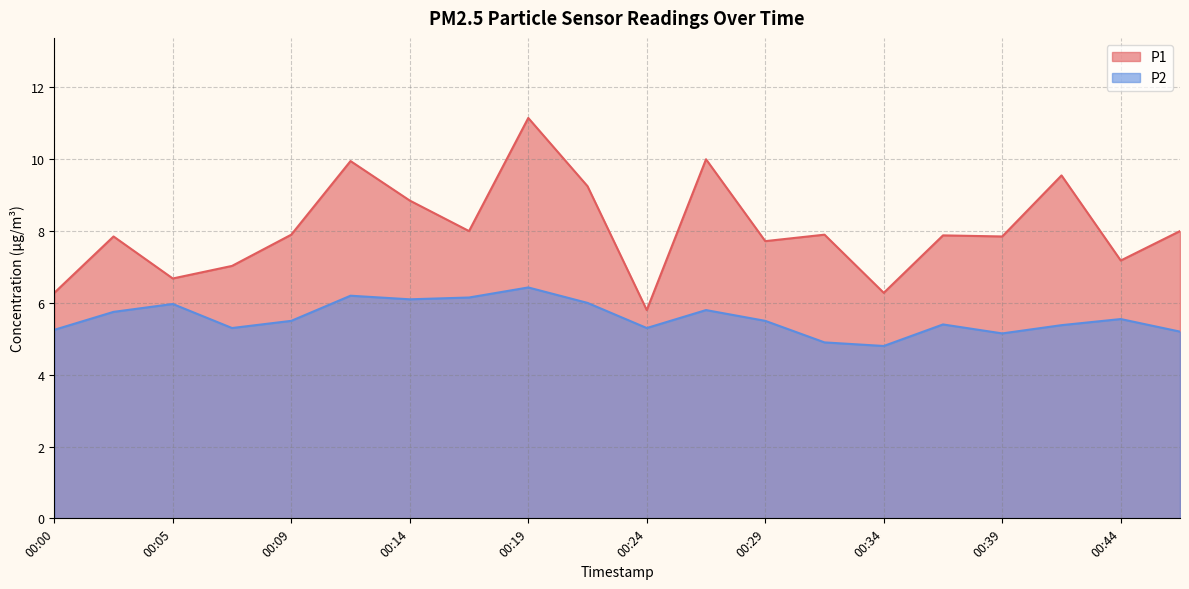

Does the chart have visible grid lines?

Yes